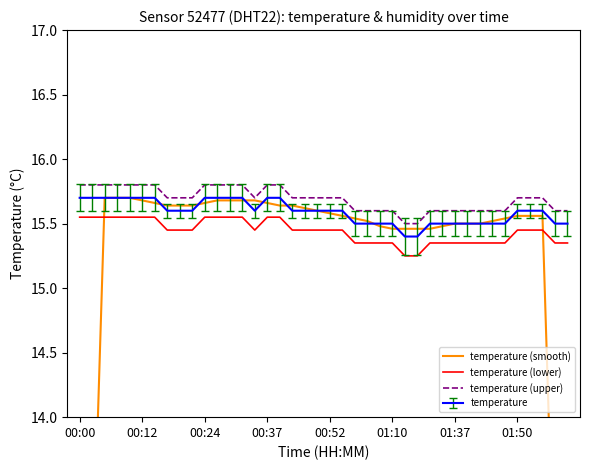

The value of temperature at 01:50 is 15.6. True or false?

True